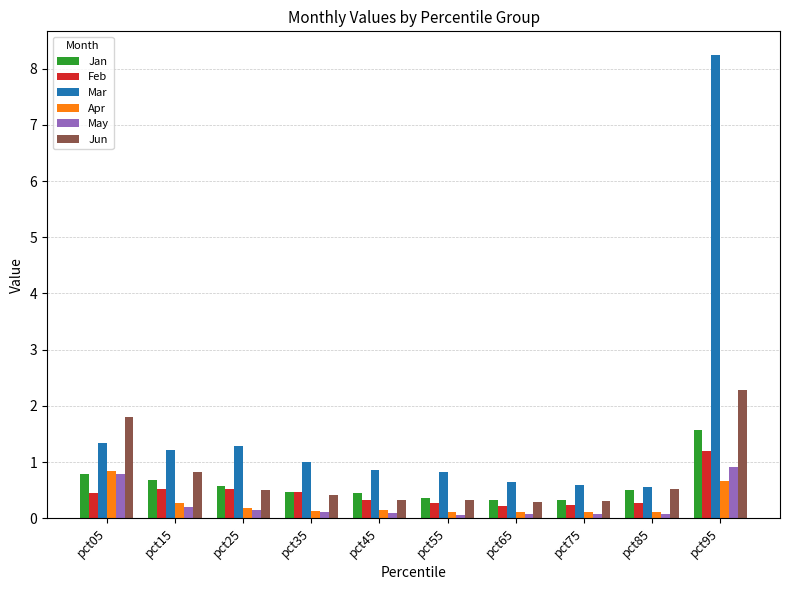

What is the highest value of the Jan series?

1.6